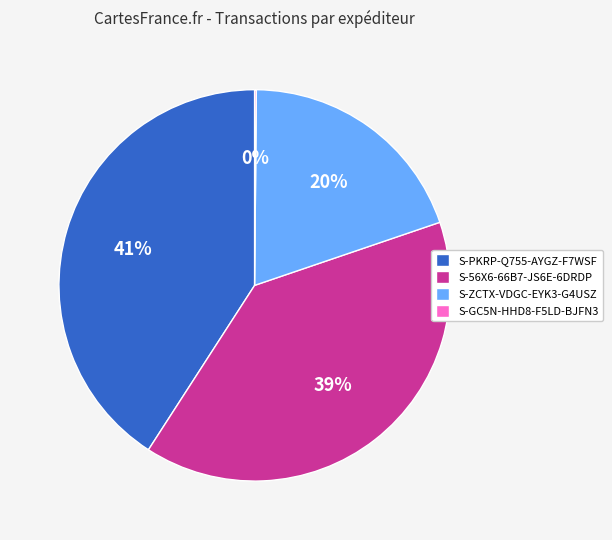

To the nearest percent, what is the difference between the largest and smallest slice percentages?

41%